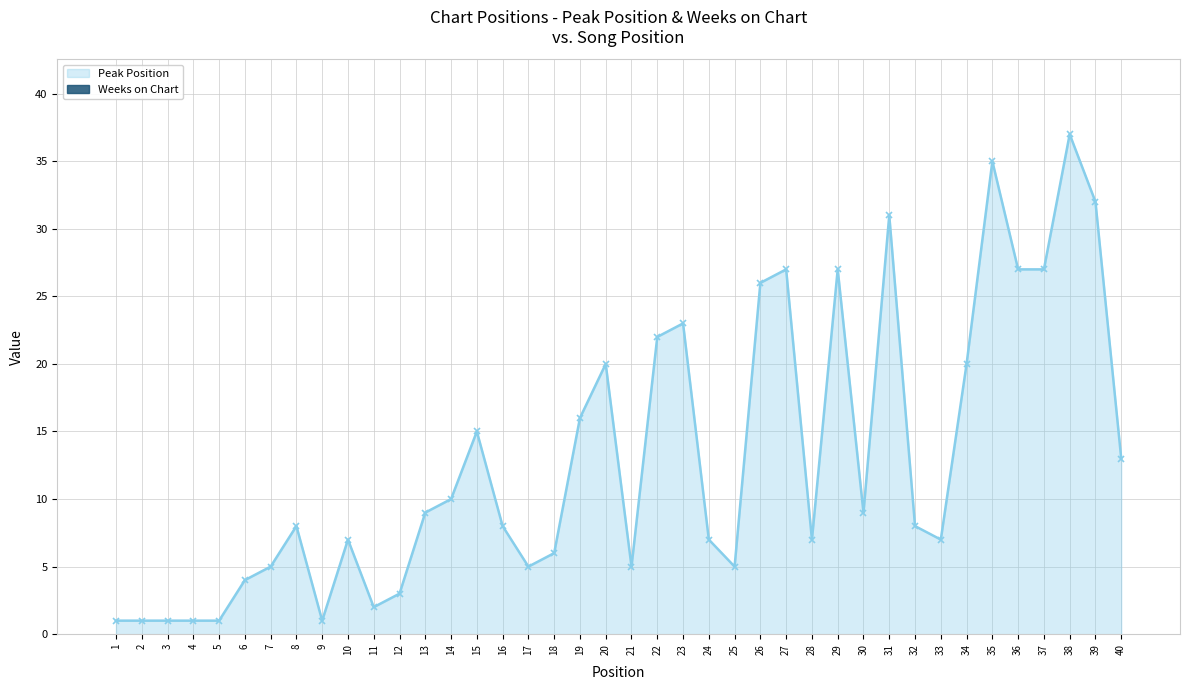

The chart shows a value of 20 at 20. True or false?

True